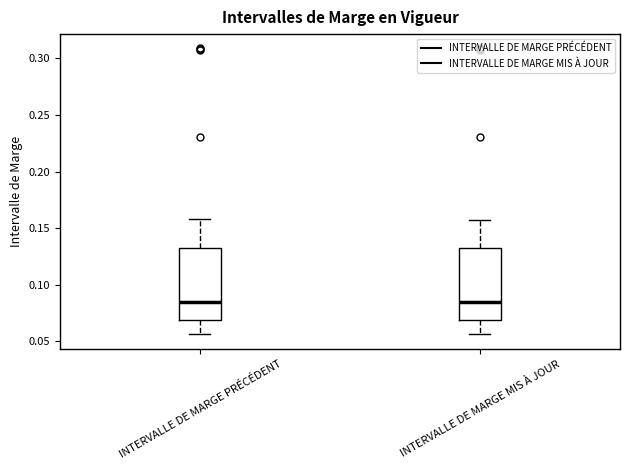

Reading left to right, transcribe this box plot: for each box, give where its median line is, the range the box spans, and where its two whiskers end, as read against the y-axis. The values are not printed on the chart, so give them approximately, as read against the axis.

INTERVALLE DE MARGE PRÉCÉDENT: median 0.085, box 0.070 to 0.135, whiskers 0.055 to 0.160
INTERVALLE DE MARGE MIS À JOUR: median 0.085, box 0.070 to 0.130, whiskers 0.055 to 0.160